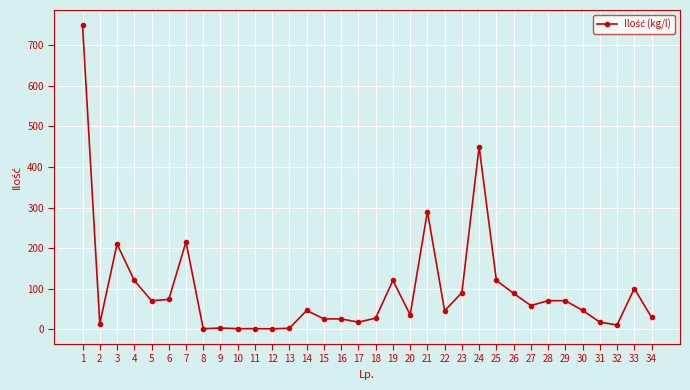

At which category does the data reach its first local valley?

2